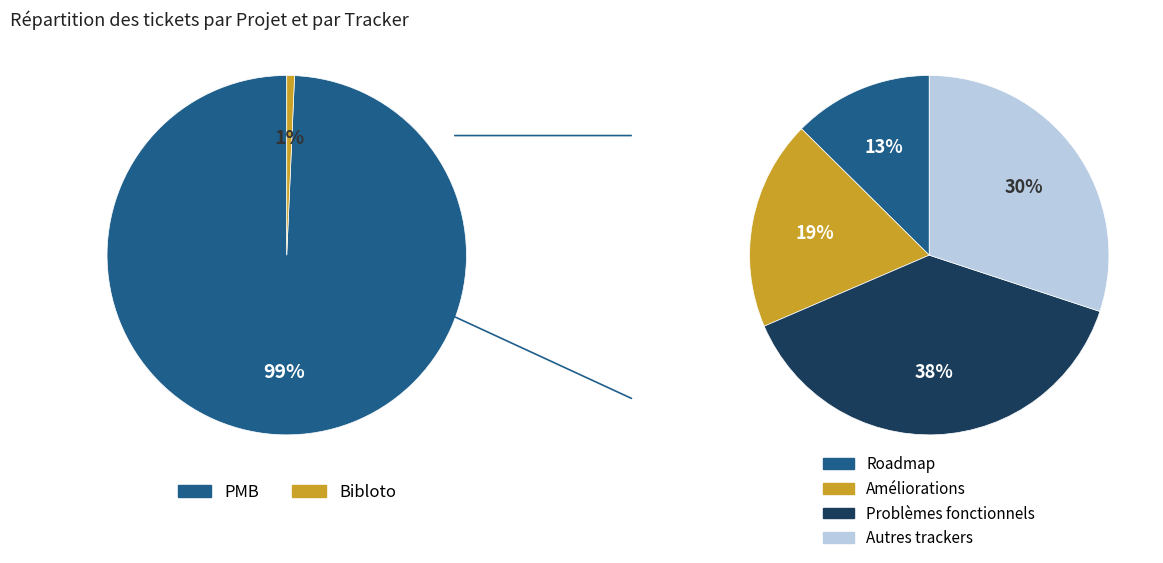

Is it true that Bibloto is 1% of the pie?

True